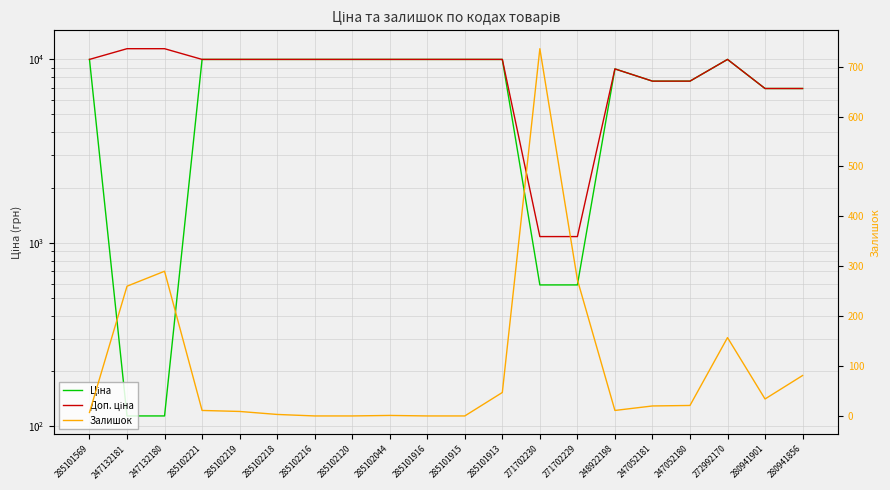

What is the difference between the Ціна values at 247132181 and 271702230?

475.8